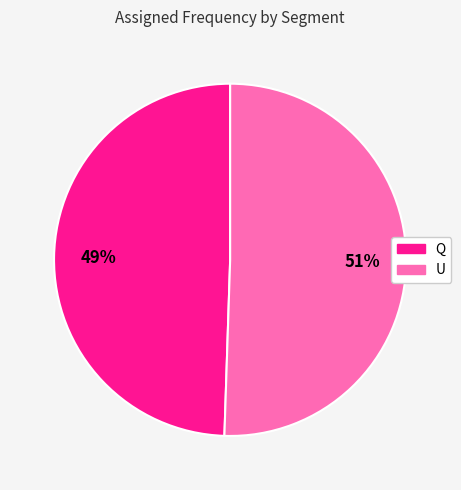

What is the ratio of the value at U to the value at Q?

1.0